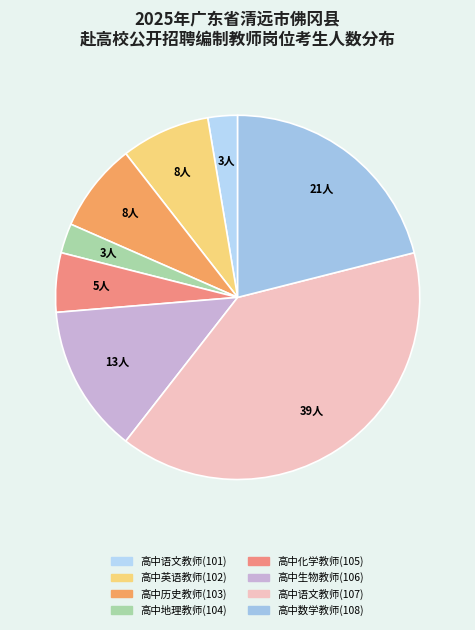

Is it true that 高中地理教师(104) is 3% of the pie?

True